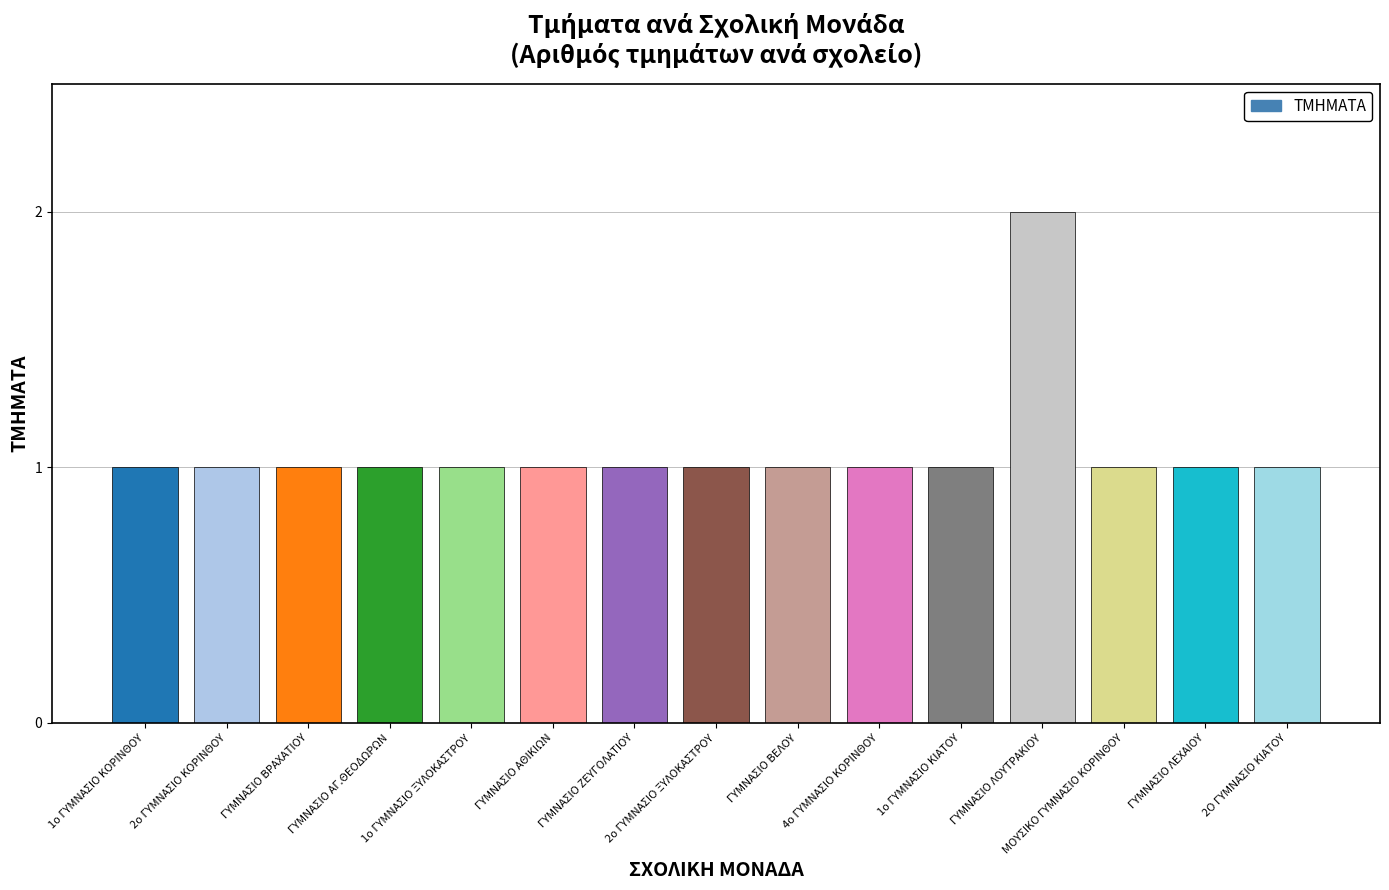

How many values are between 1 and 2?

15